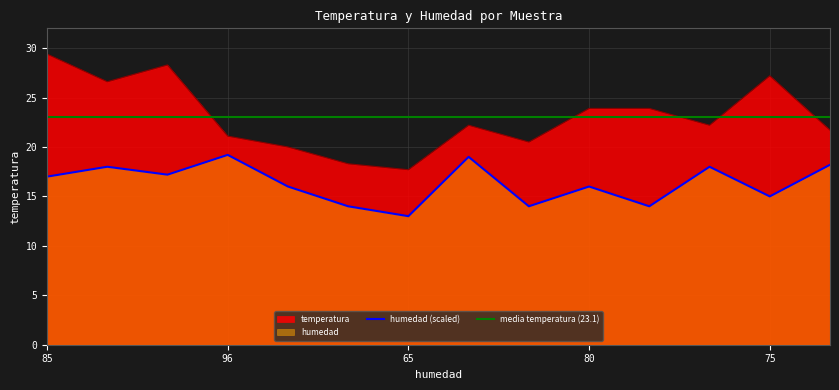

What is the sum of all humedad values?

228.6